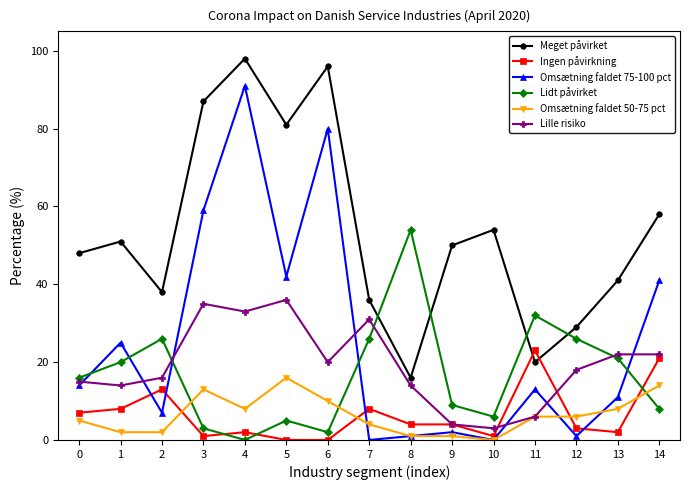

The Omsætning faldet 75-100 pct series shows 19 at 11. True or false?

False